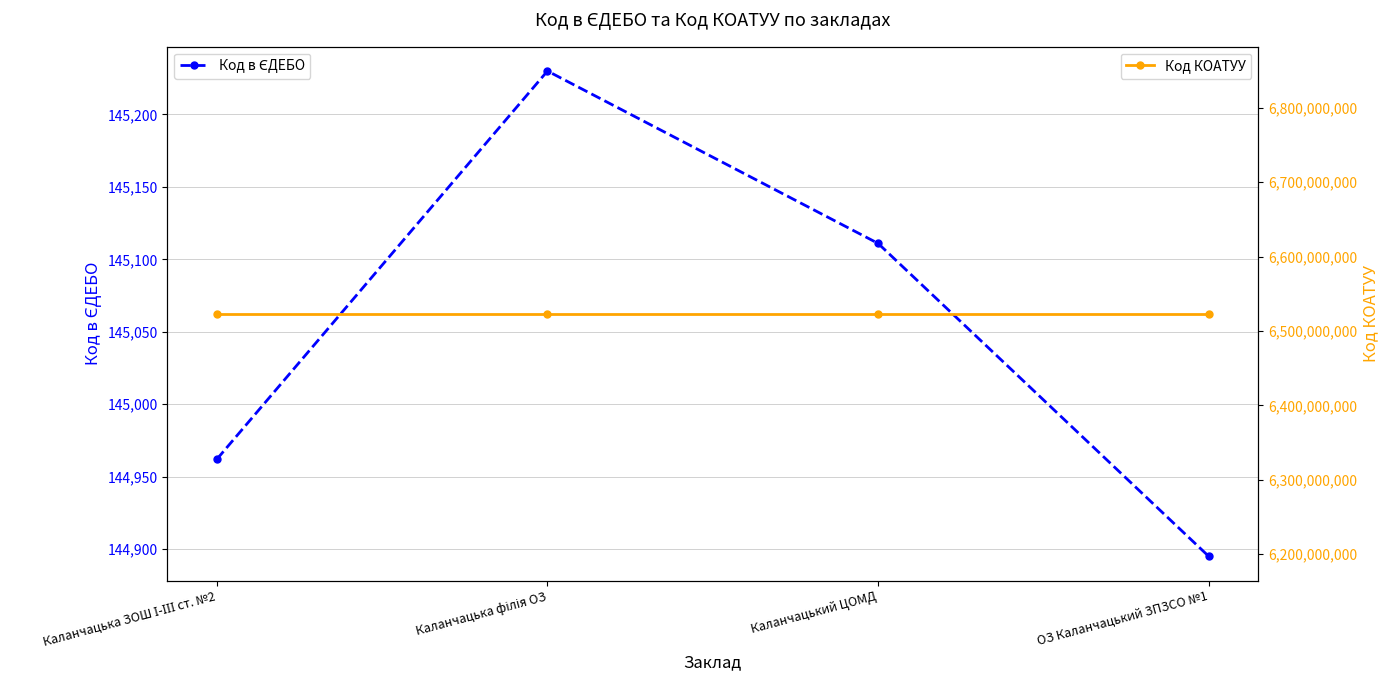

True or false: Код КОАТУУ and Код в ЄДЕБО intersect in this chart.

False